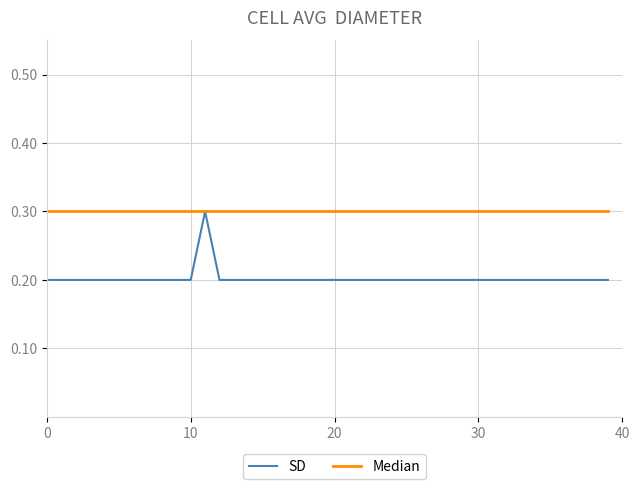

Reading left to right, extract all data points from this chart.

SD: 0.2	0.2	0.2	0.2	0.2	0.2	0.2	0.2	0.2	0.2	0.2	0.3	0.2	0.2	0.2	0.2	0.2	0.2	0.2	0.2	0.2	0.2	0.2	0.2	0.2	0.2	0.2	0.2	0.2	0.2	0.2	0.2	0.2	0.2	0.2	0.2	0.2	0.2	0.2	0.2
Median: 0.3	0.3	0.3	0.3	0.3	0.3	0.3	0.3	0.3	0.3	0.3	0.3	0.3	0.3	0.3	0.3	0.3	0.3	0.3	0.3	0.3	0.3	0.3	0.3	0.3	0.3	0.3	0.3	0.3	0.3	0.3	0.3	0.3	0.3	0.3	0.3	0.3	0.3	0.3	0.3